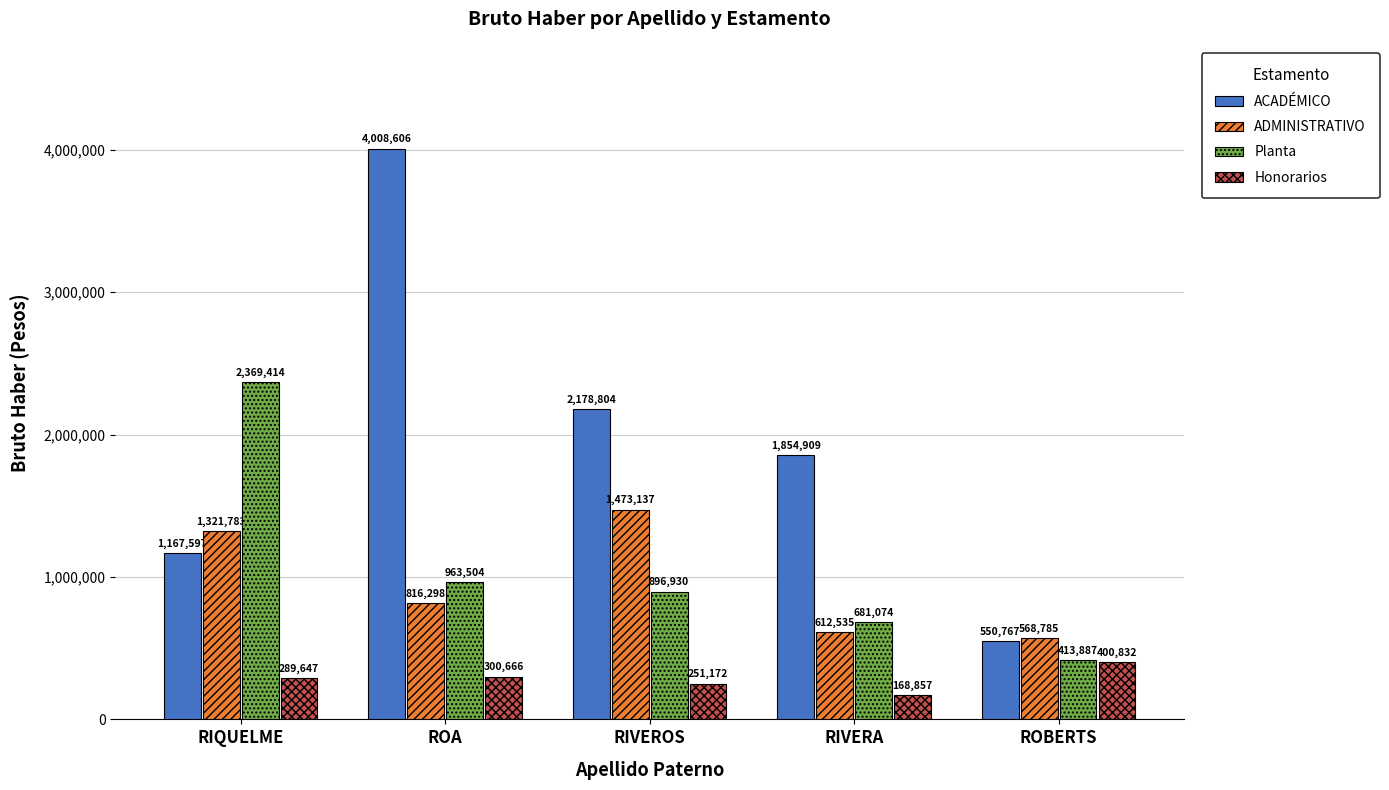

What is the total value across all series at RIQUELME?

5148441